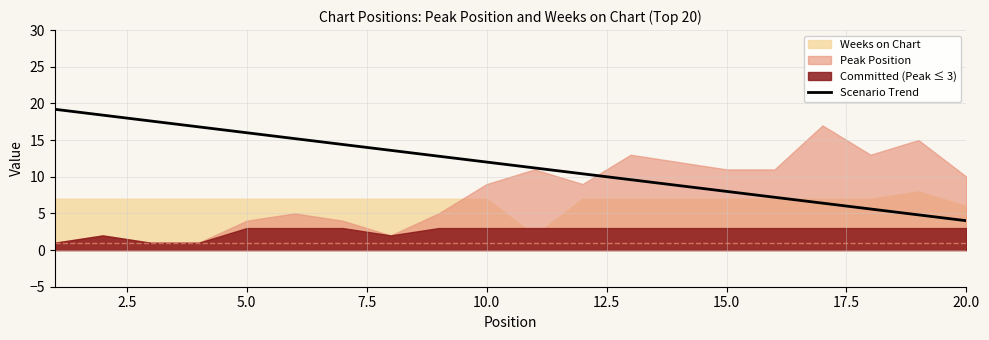

What is the minimum value for Scenario Trend?

4.0